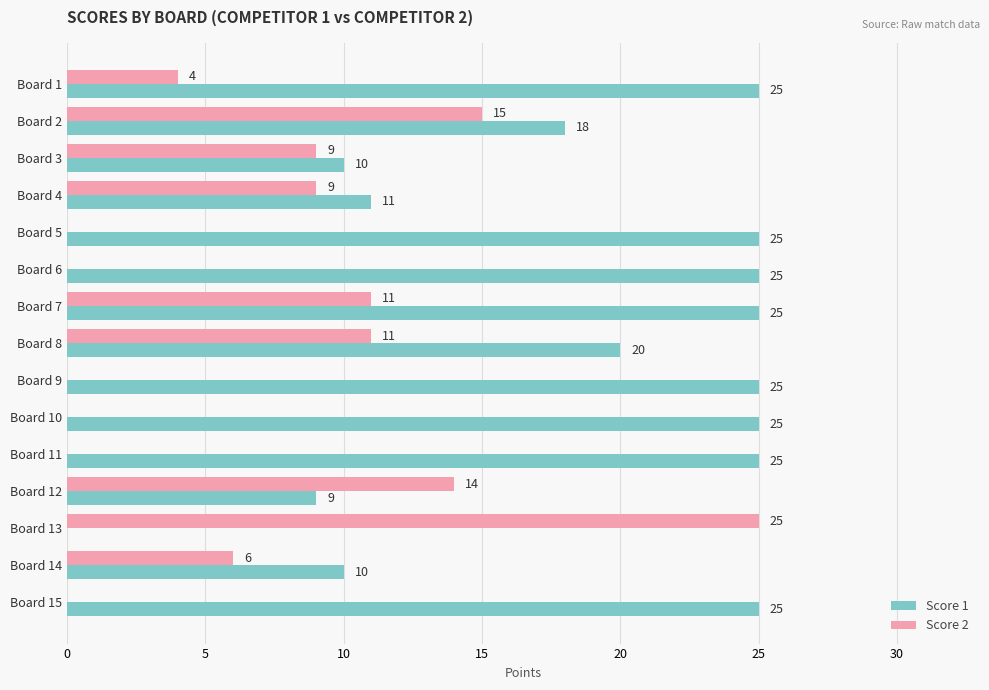

At which category is the sum across all series the highest?

Board 7